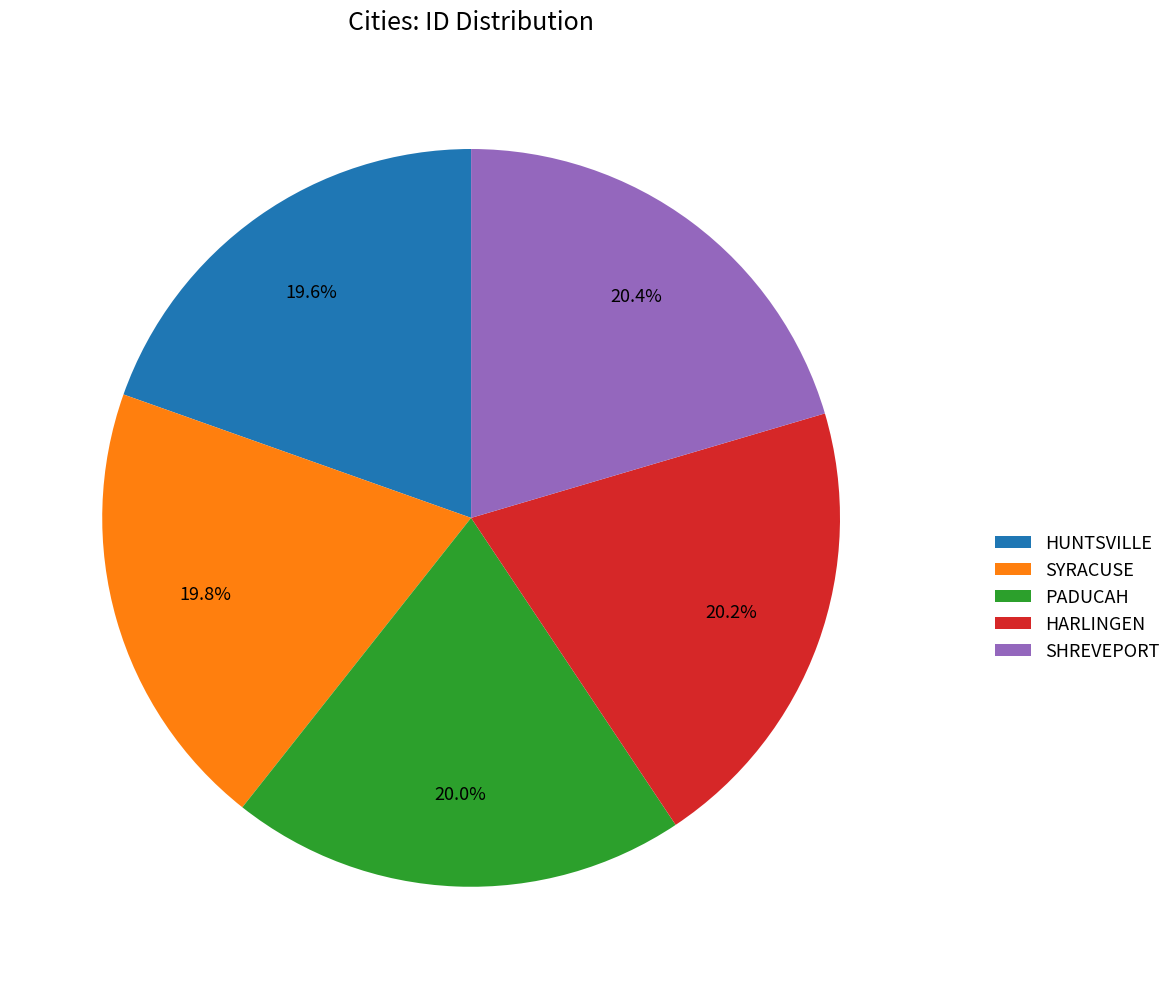

What is the ratio of the value at SHREVEPORT to the value at HUNTSVILLE?

1.0